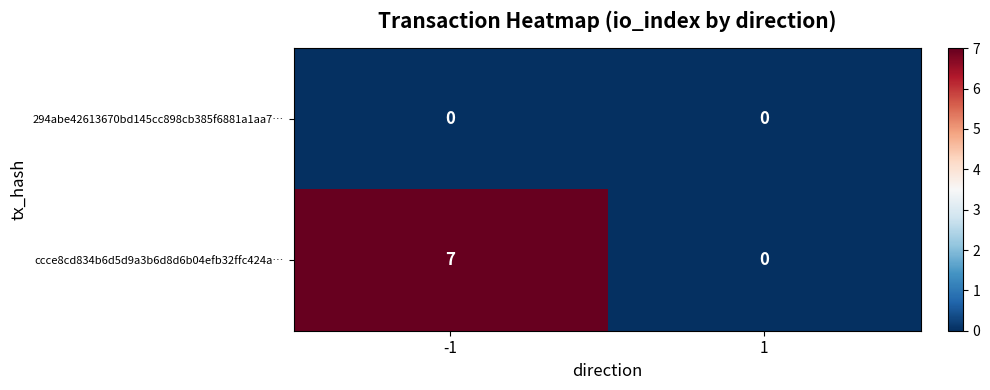

What is the difference between the ccce8cd834b6d5d9a3b6d8d6b04efb32ffc424a… values at -1 and 1?

7